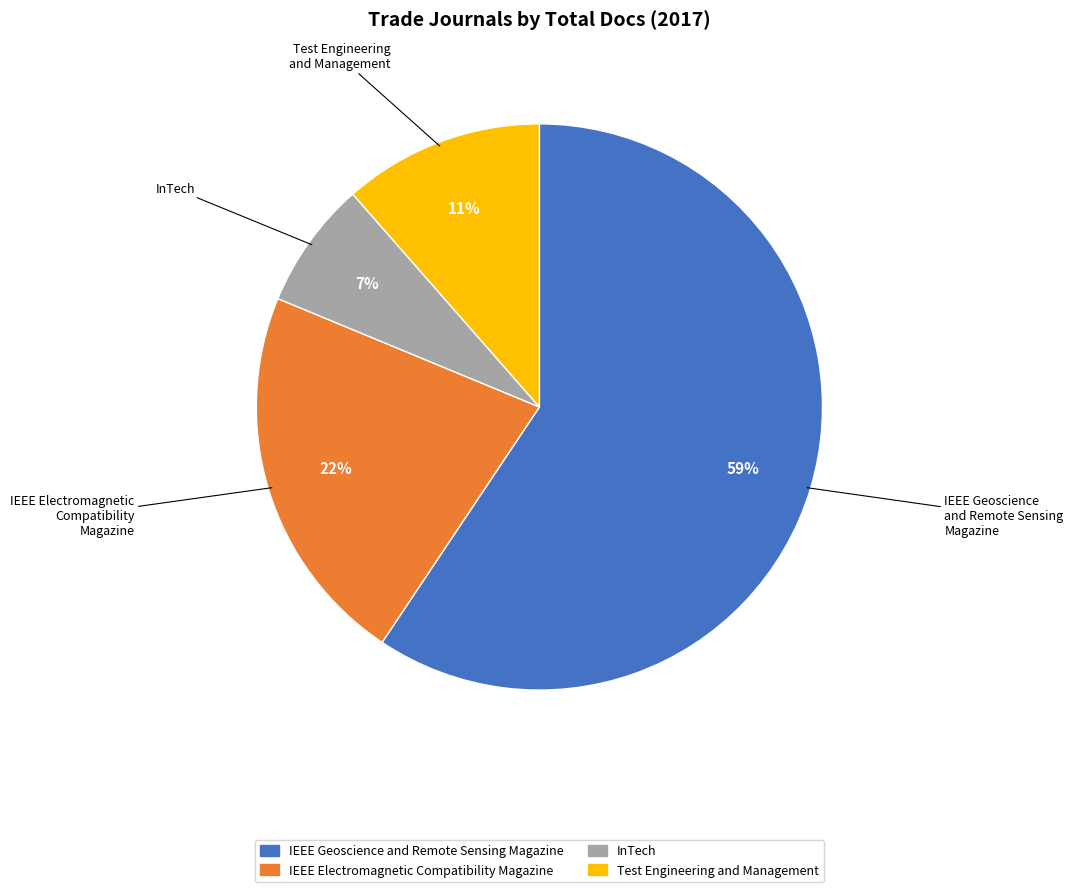

Which slice is the largest?

IEEE Geoscience and Remote Sensing Magazine